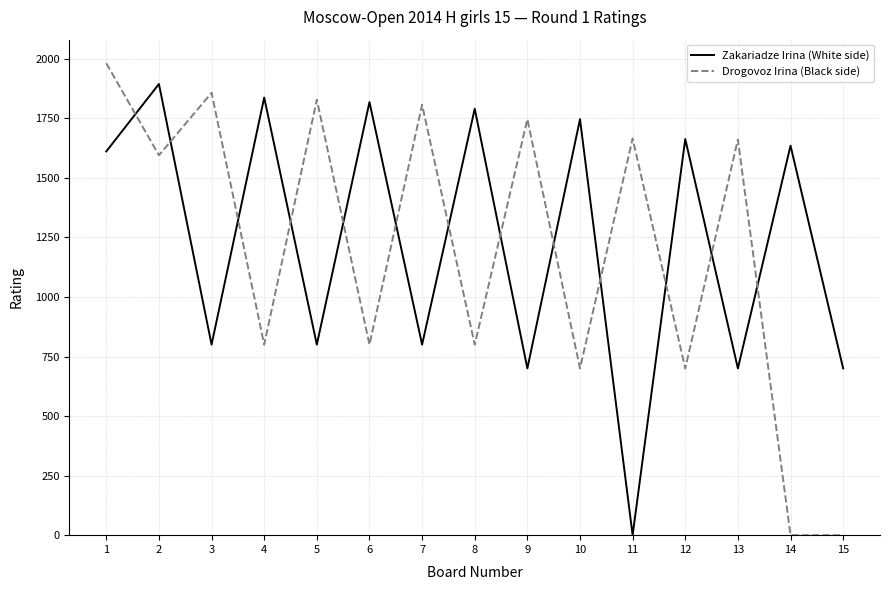

In Drogovoz Irina (Black side), how many points are higher than both neighbors (excluding endpoints)?

6